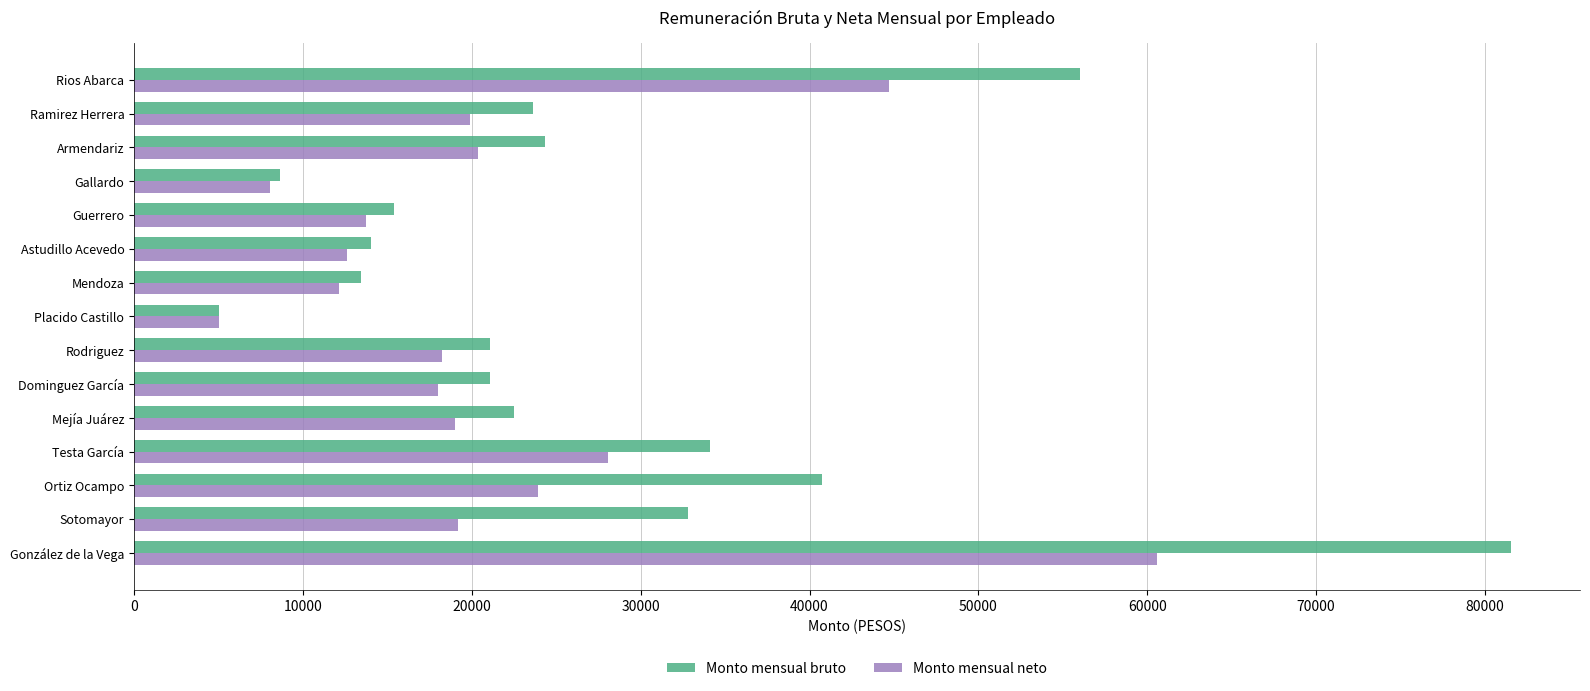

What is the difference between the maximum and minimum values in the Monto mensual neto series?

55586.3